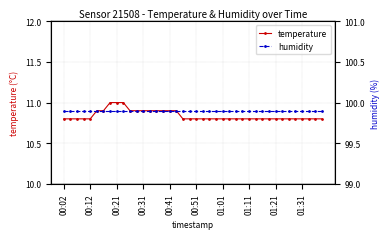

How many lines are shown in the chart?

2